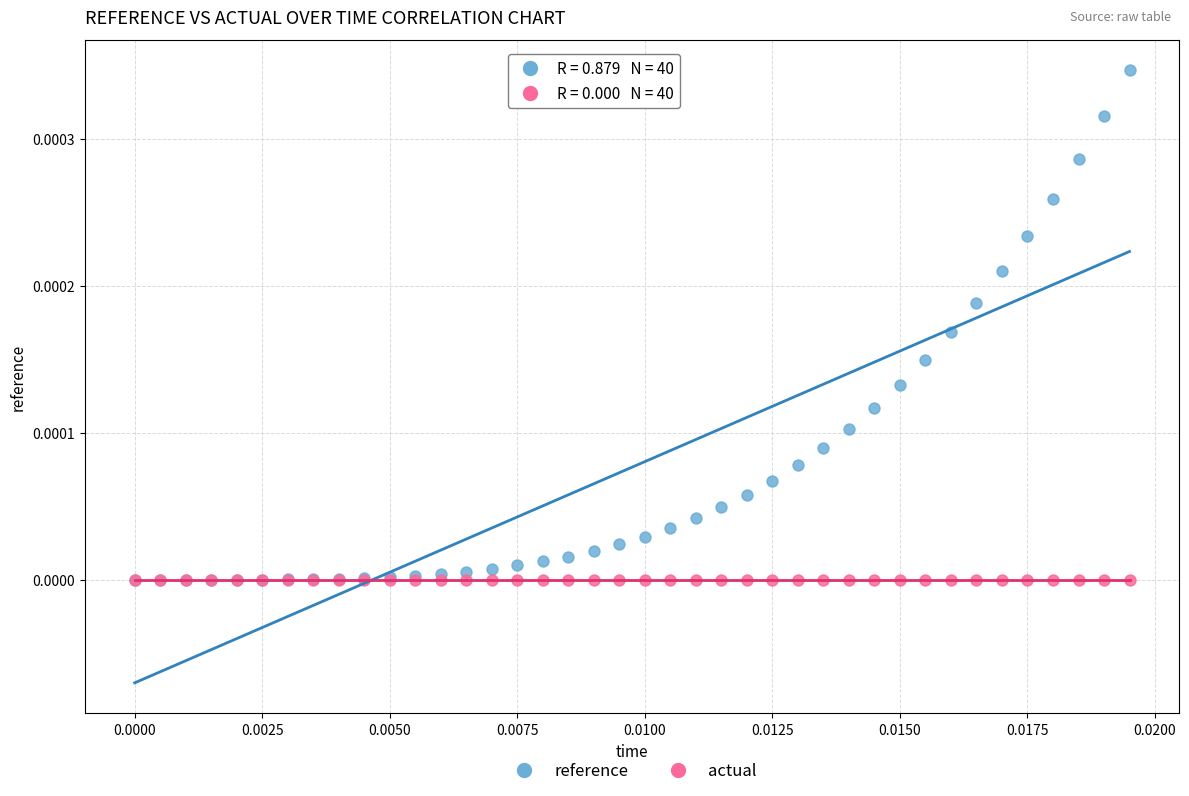

What are all the series names shown in the legend?

reference, actual